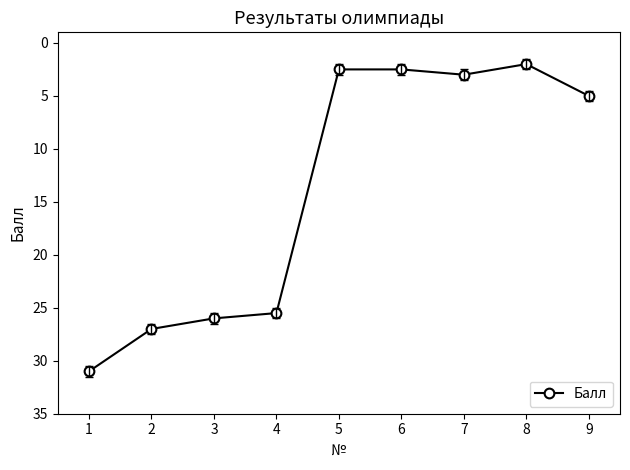

True or false: the data has more than 1 interior local peaks.

False